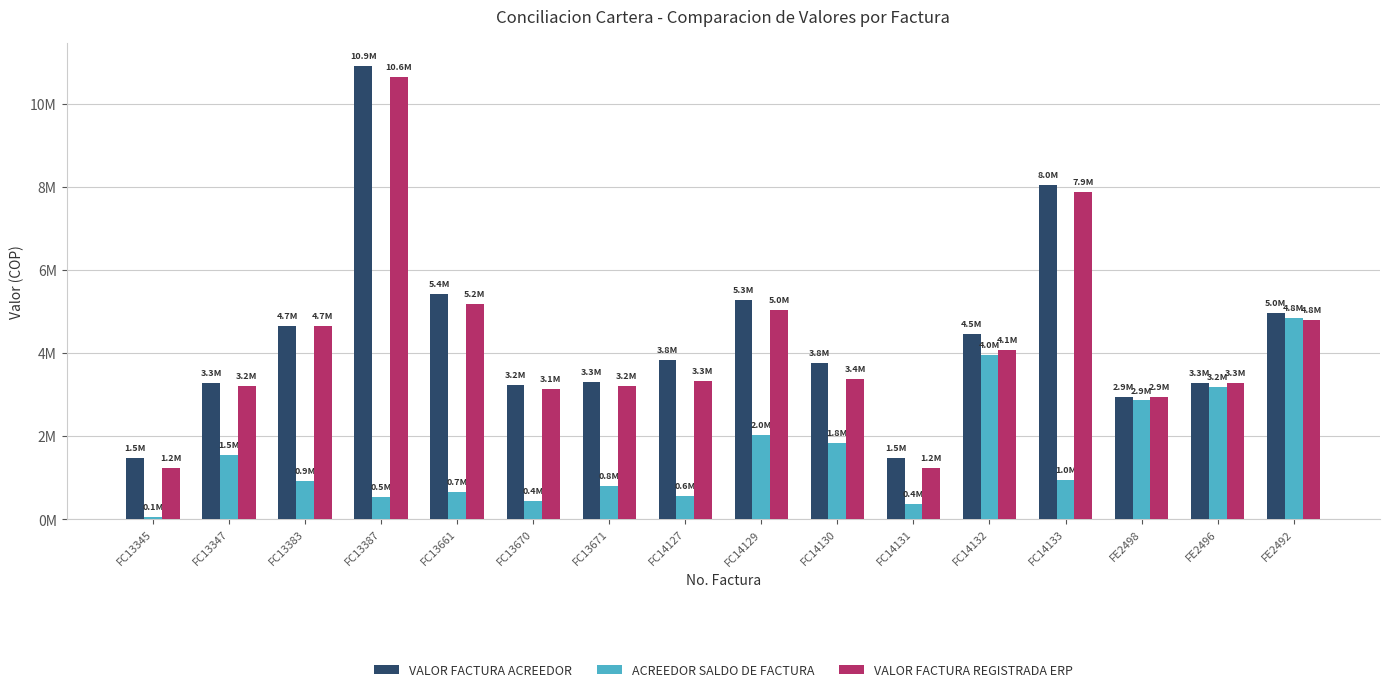

Which series has the largest range (max minus min)?

VALOR FACTURA ACREEDOR